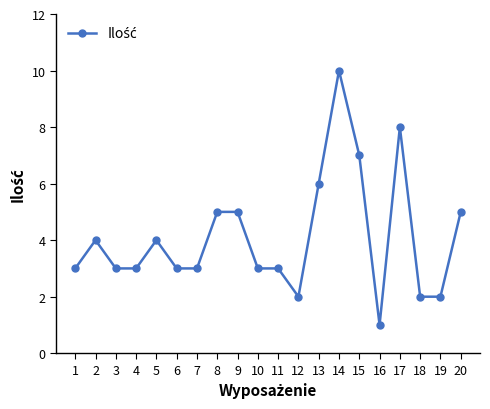

Count the number of data series in this chart.

1